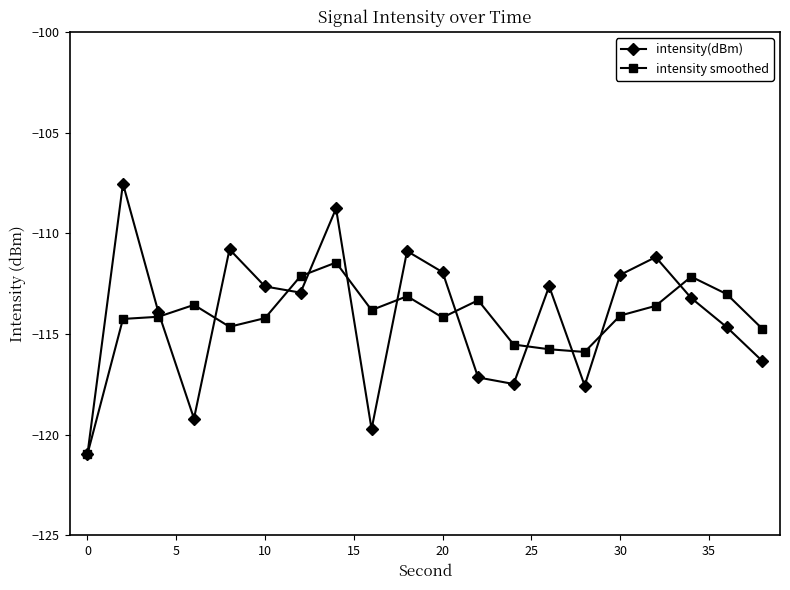

Which series has the largest range (max minus min)?

intensity(dBm)